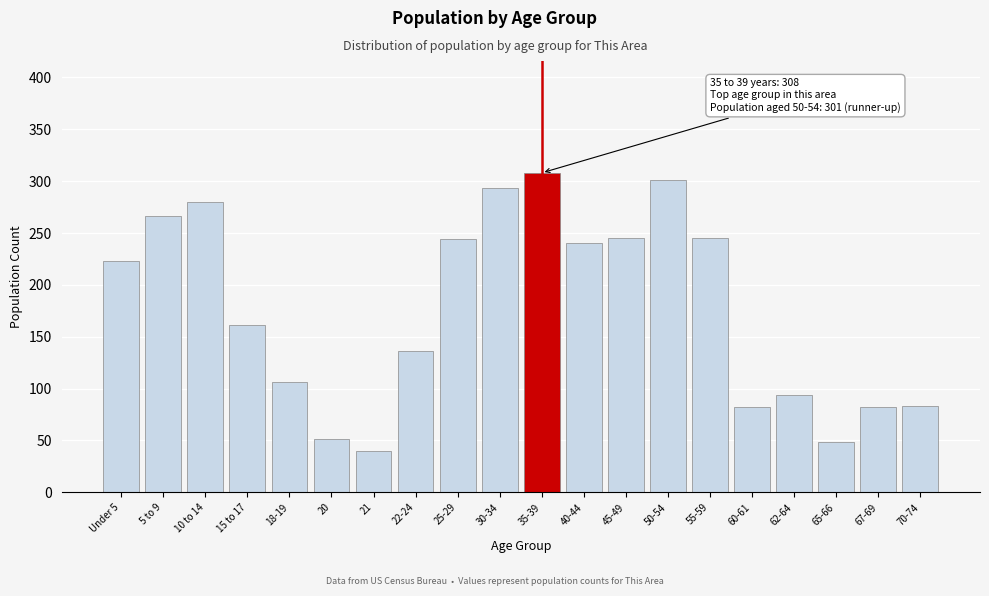

What is the sum of all values?

3529